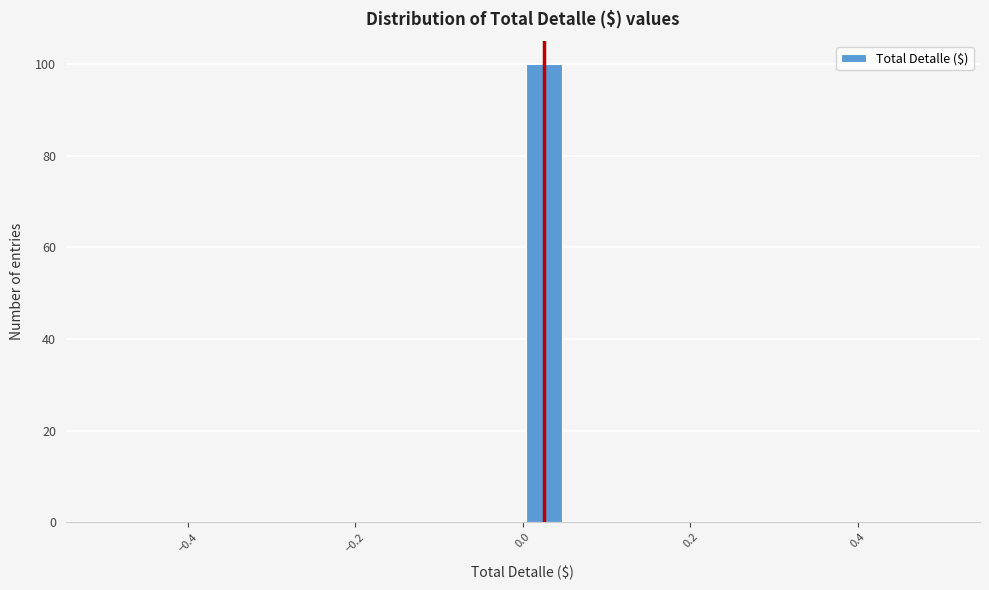

Around what value on the x-axis is the tallest bar? Give the approximate position of its centre, as read against the axis.

0.02